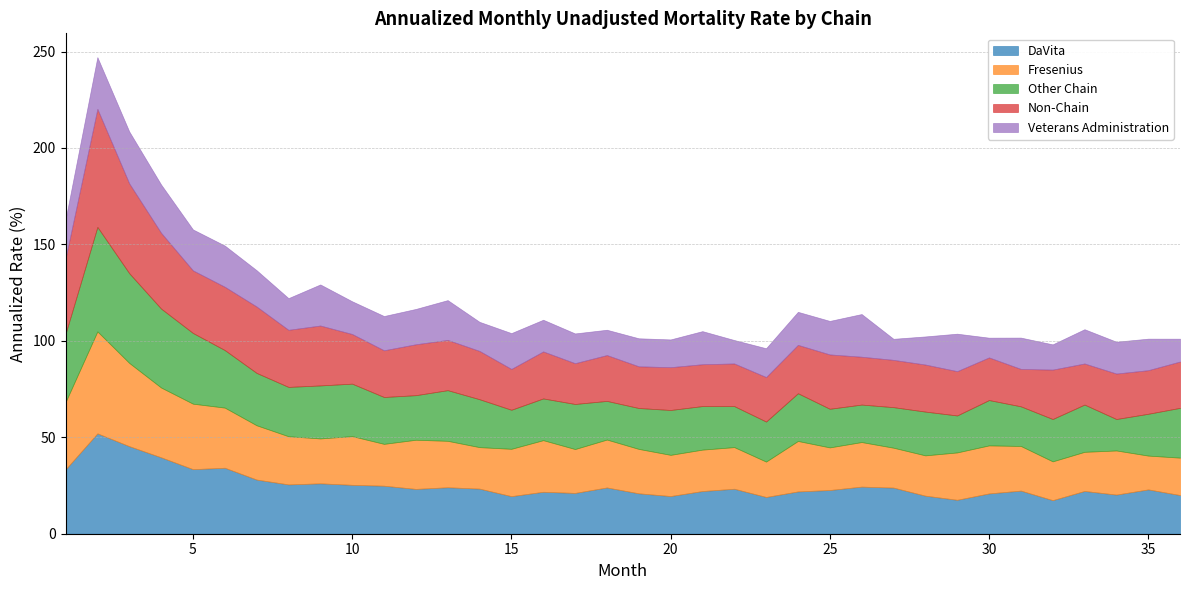

Is it true that Other Chain equals 40.9 at 4?

True